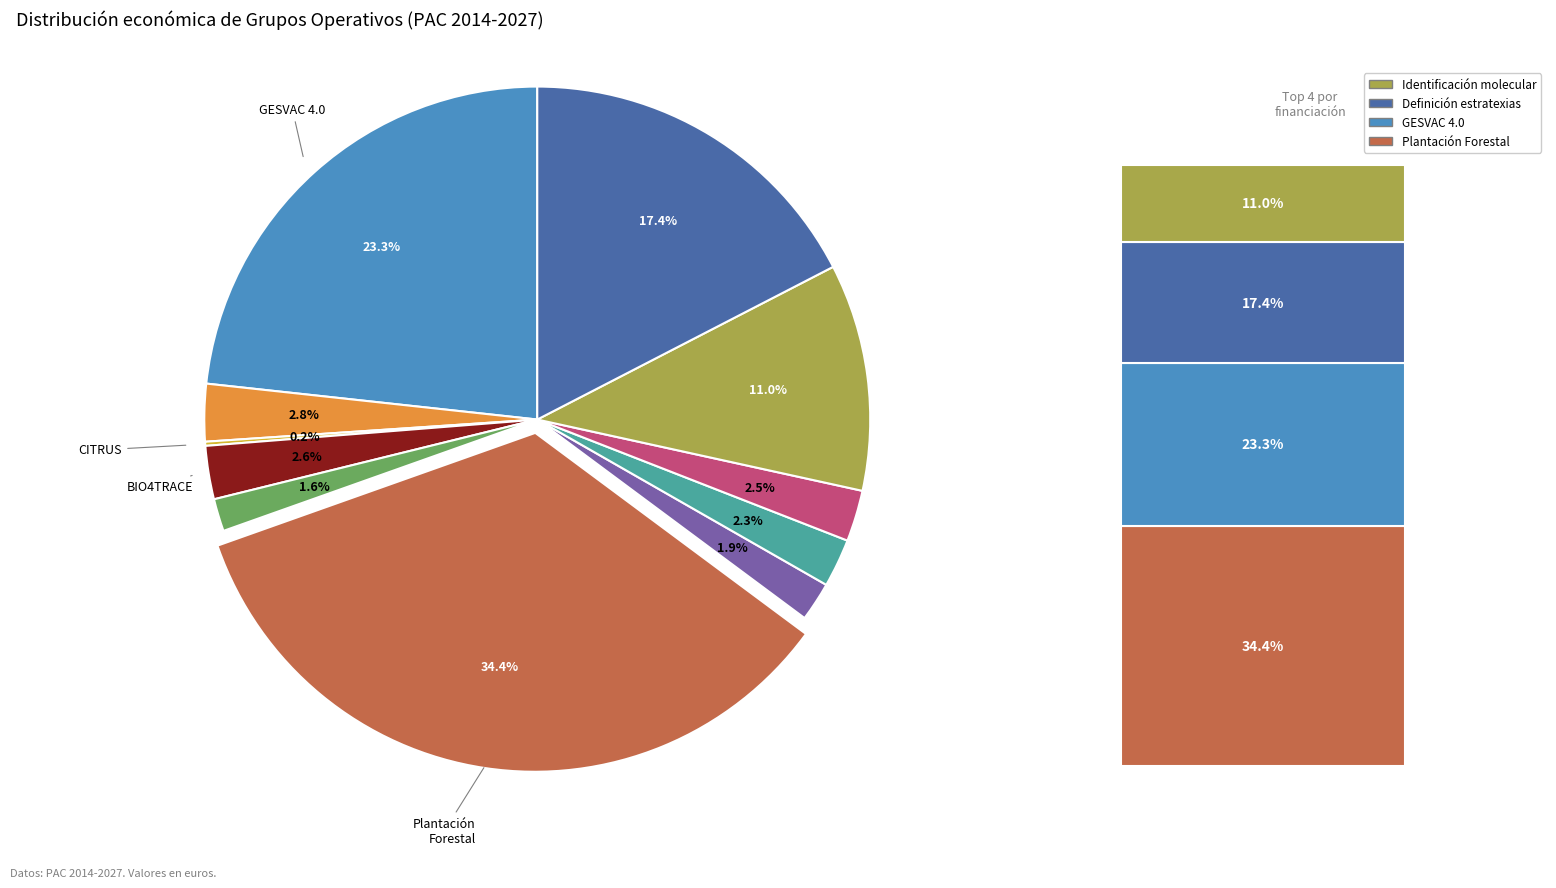

Does any single category account for the majority?

No